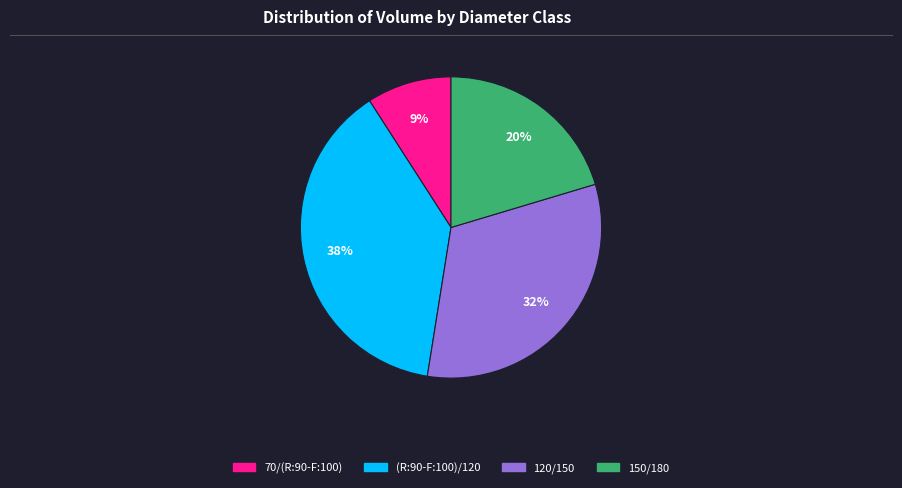

To the nearest percent, what is the difference between the 120/150 and 150/180 slice percentages?

12%